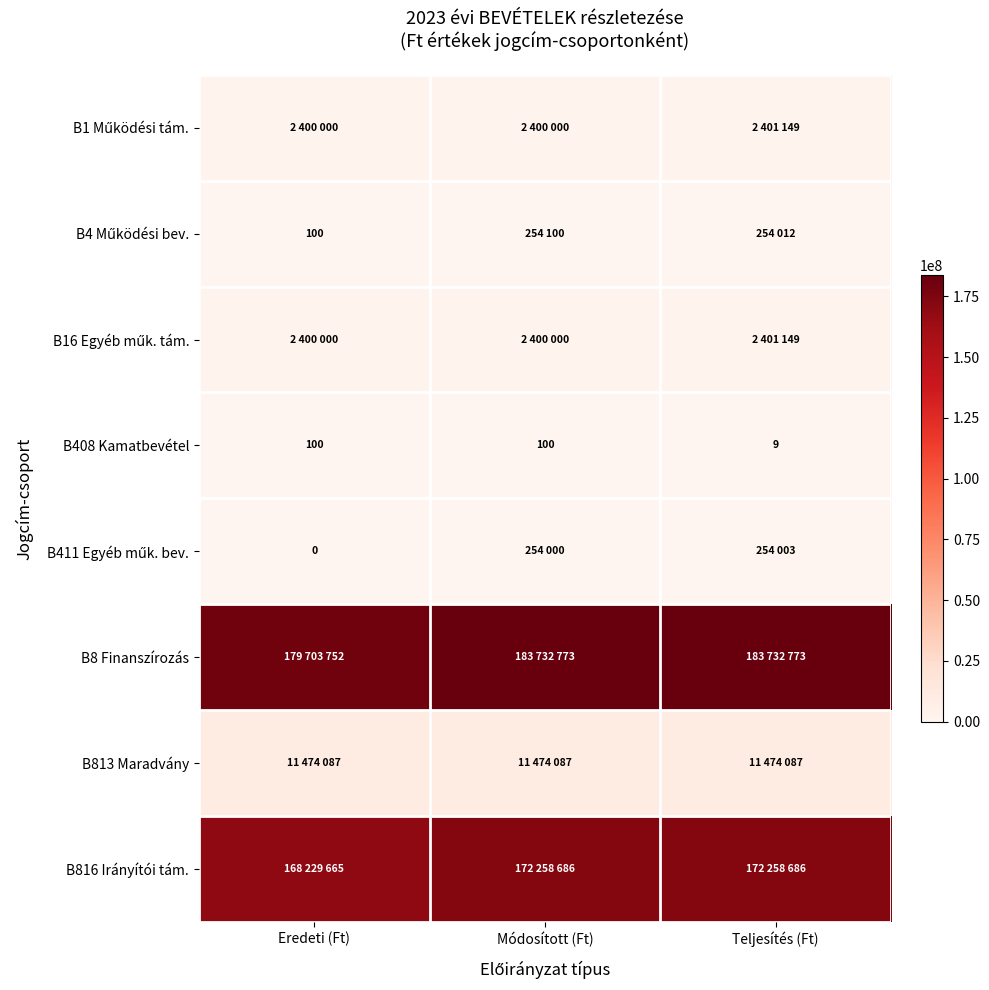

At which category does the chart reach its peak across all series?

Módosított (Ft)